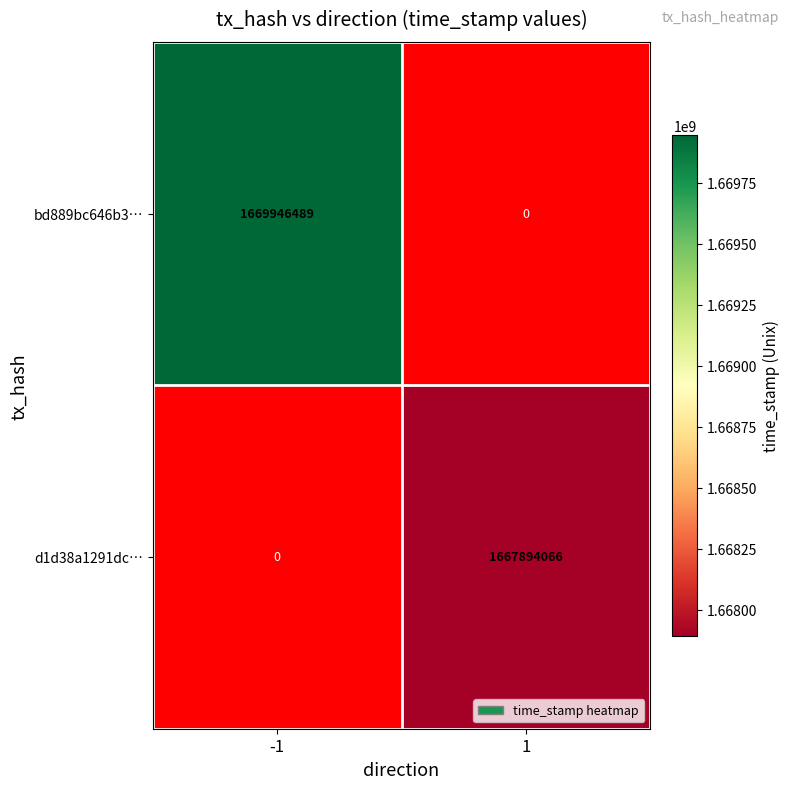

Is it true that d1d38a1291dc… equals 1667894066 at 1?

True